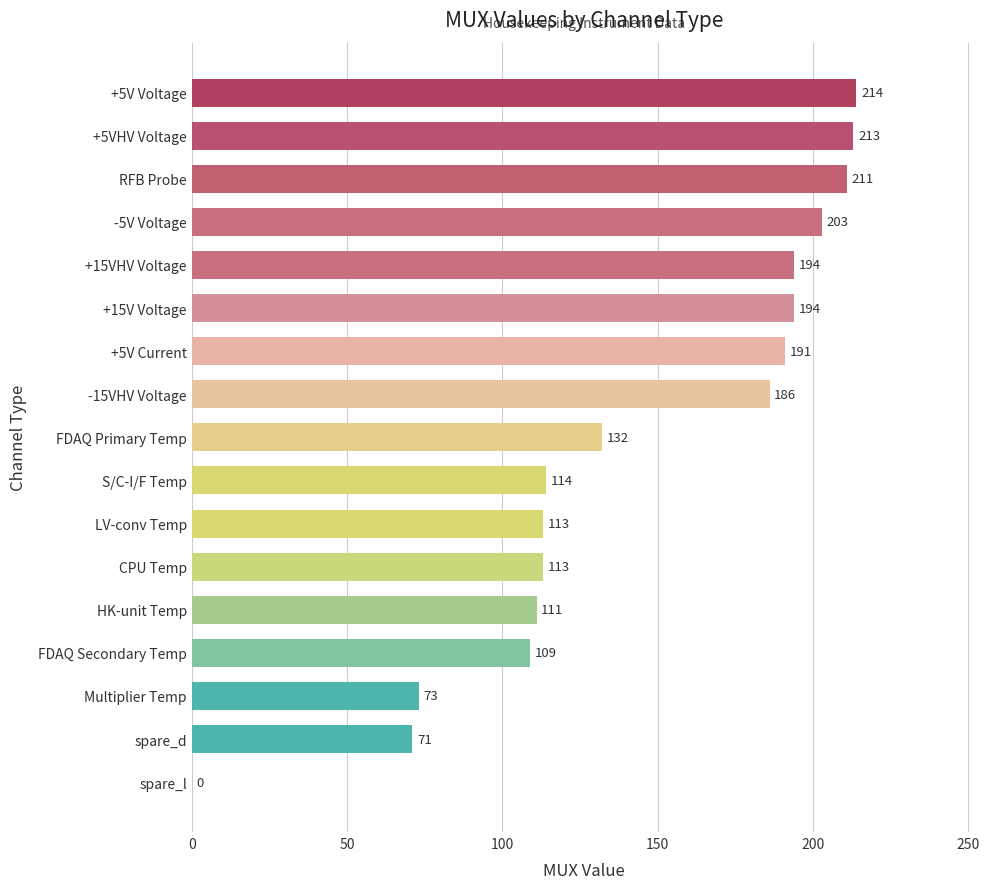

Reading bottom to top, list all the values displayed in this chart.

spare_l=0	spare_d=71	Multiplier Temp=73	FDAQ Secondary Temp=109	HK-unit Temp=111	CPU Temp=113	LV-conv Temp=113	S/C-I/F Temp=114	FDAQ Primary Temp=132	-15VHV Voltage=186	+5V Current=191	+15V Voltage=194	+15VHV Voltage=194	-5V Voltage=203	RFB Probe=211	+5VHV Voltage=213	+5V Voltage=214